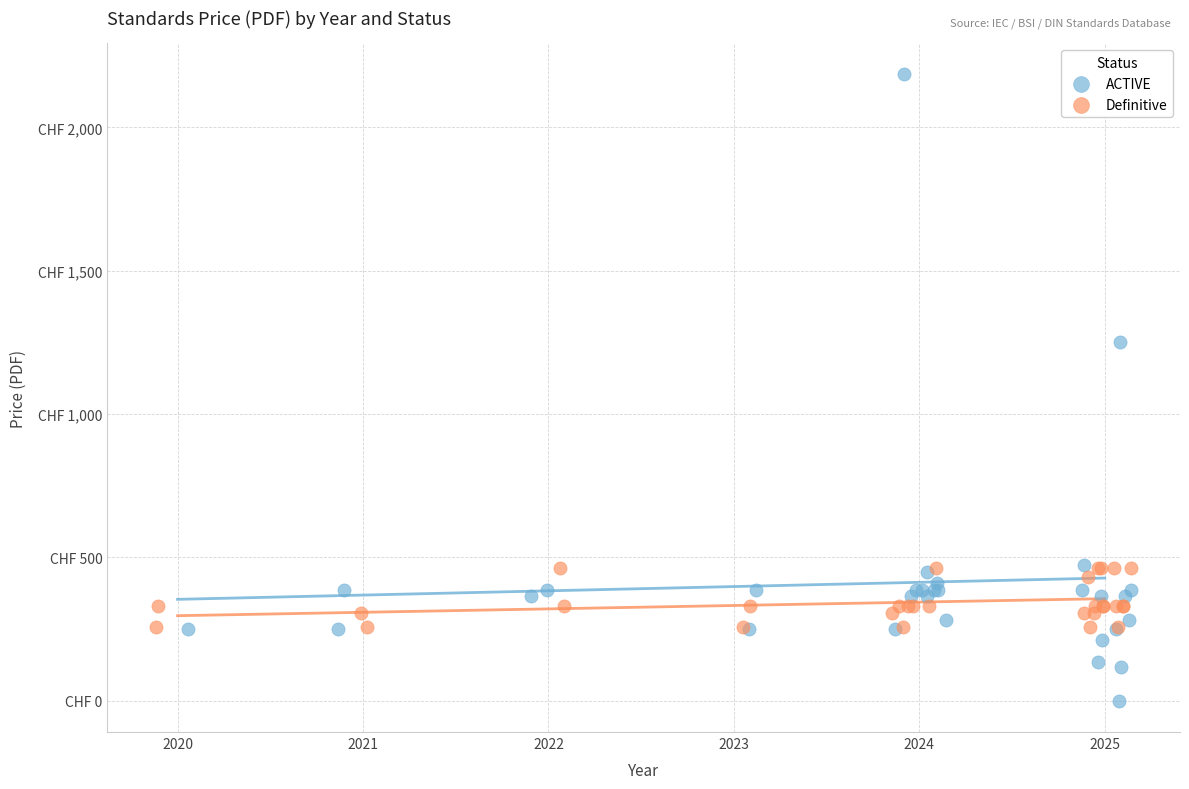

Which series contains the lowest Y value?

ACTIVE